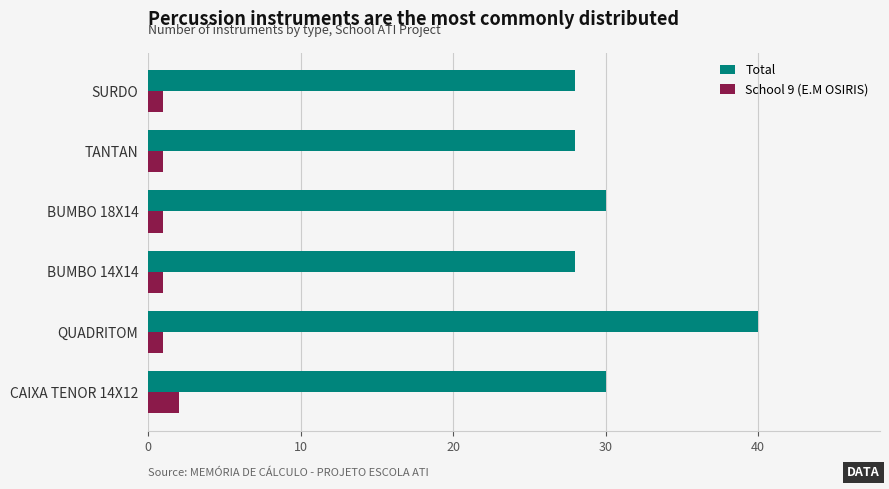

Is it true that Total equals 13 at CAIXA TENOR 14X12?

False